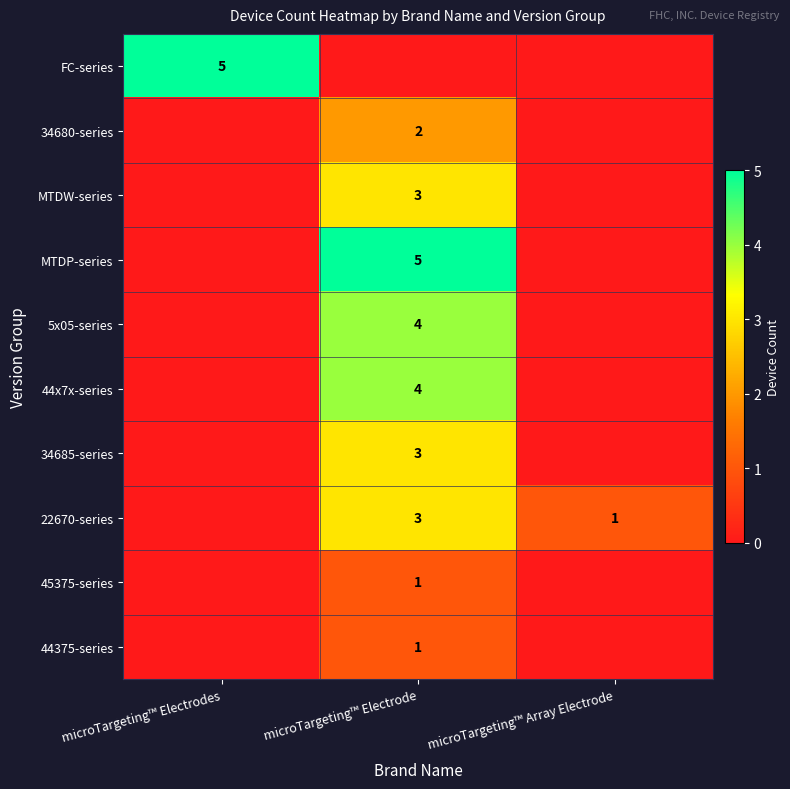

The value of FC-series at microTargeting™ Electrodes is 5. True or false?

True